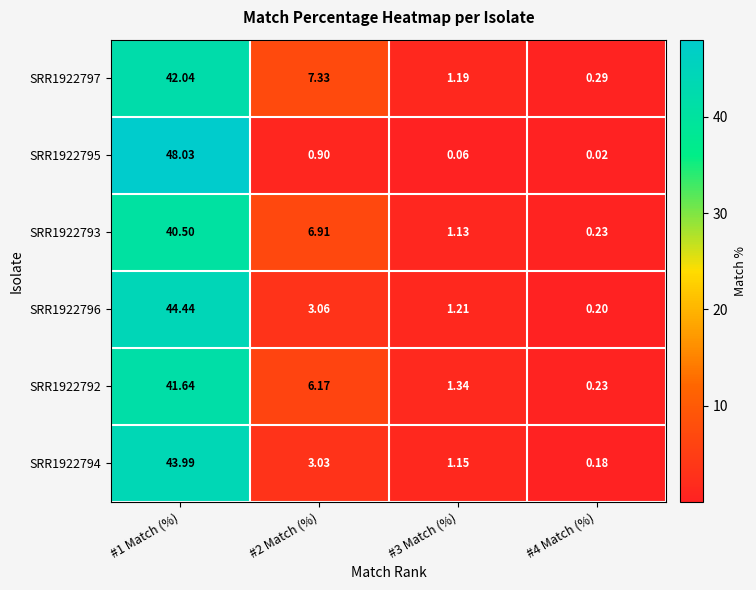

At which category is the sum across all series the highest?

#1 Match (%)